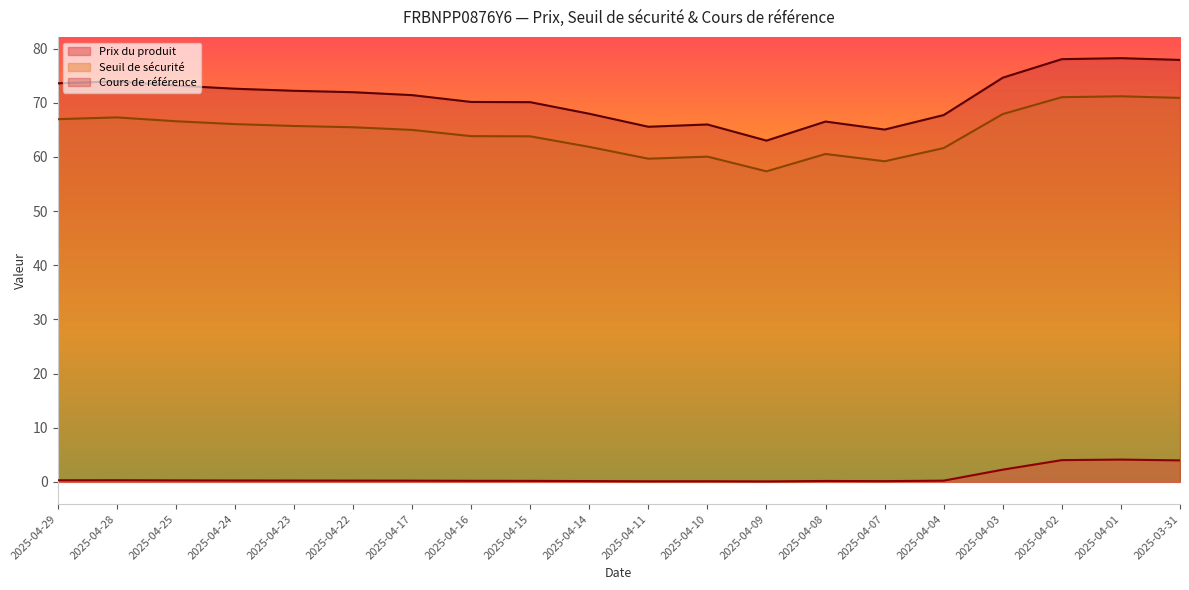

True or false: Cours de référence and Seuil de sécurité intersect in this chart.

False